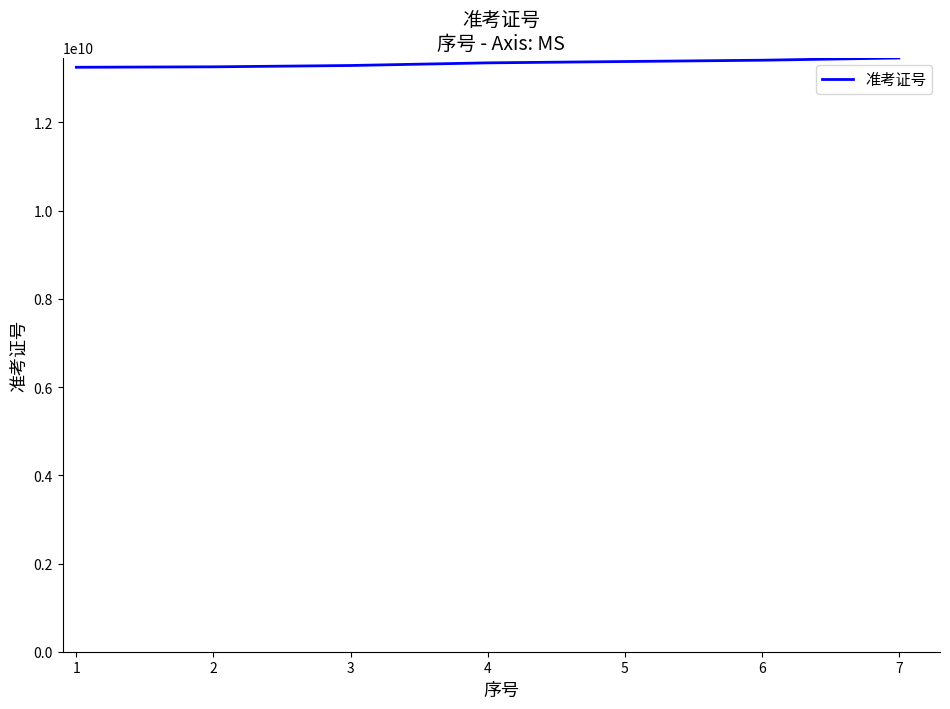

What is the average value?

13343031921